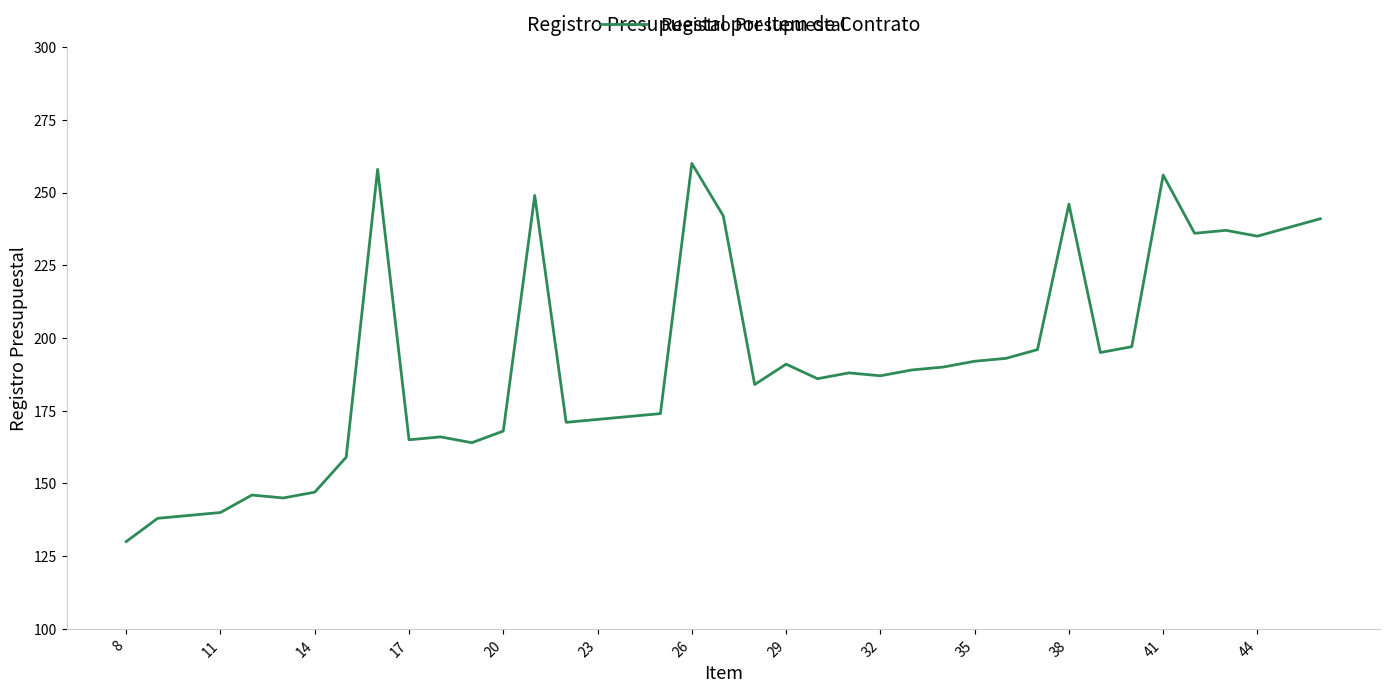

What is the minimum value shown in the chart?

130